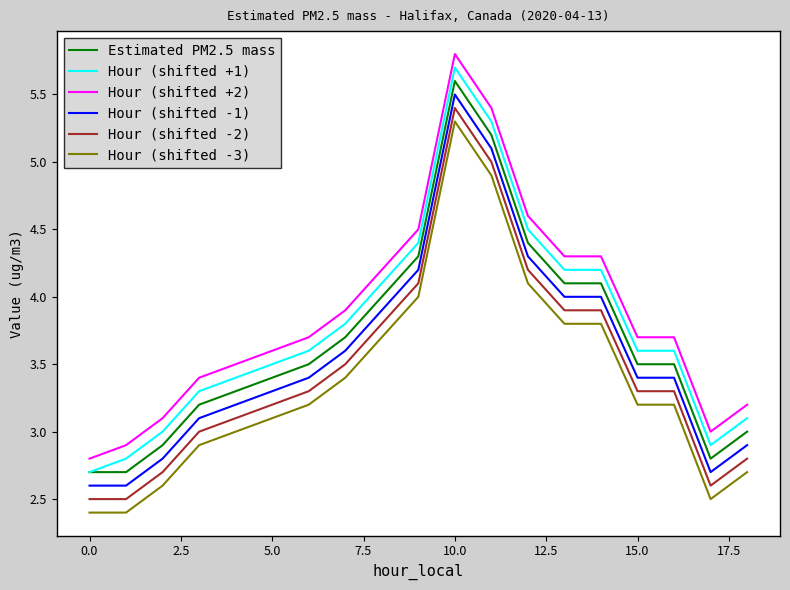

What is the maximum value for Hour (shifted +2)?

5.8